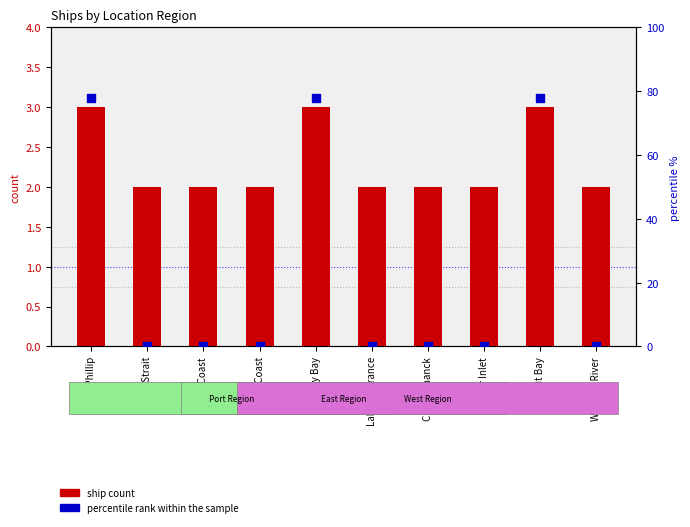

What is the total value across all series at West Coast?

2.0